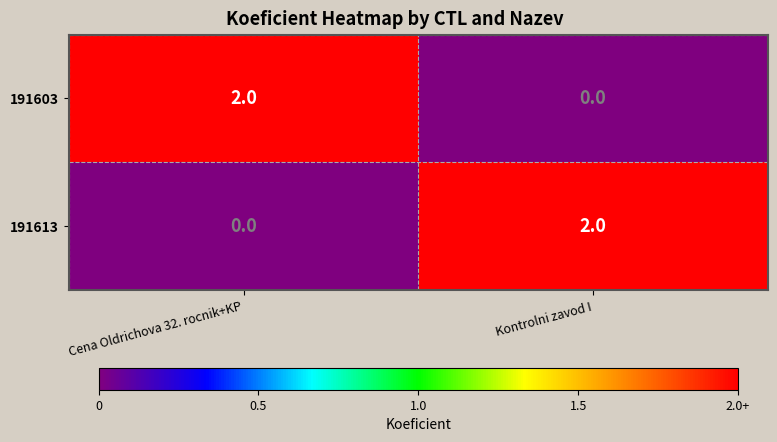

At Kontrolni zavod I, list the series in order from smallest to largest.

191603, 191613